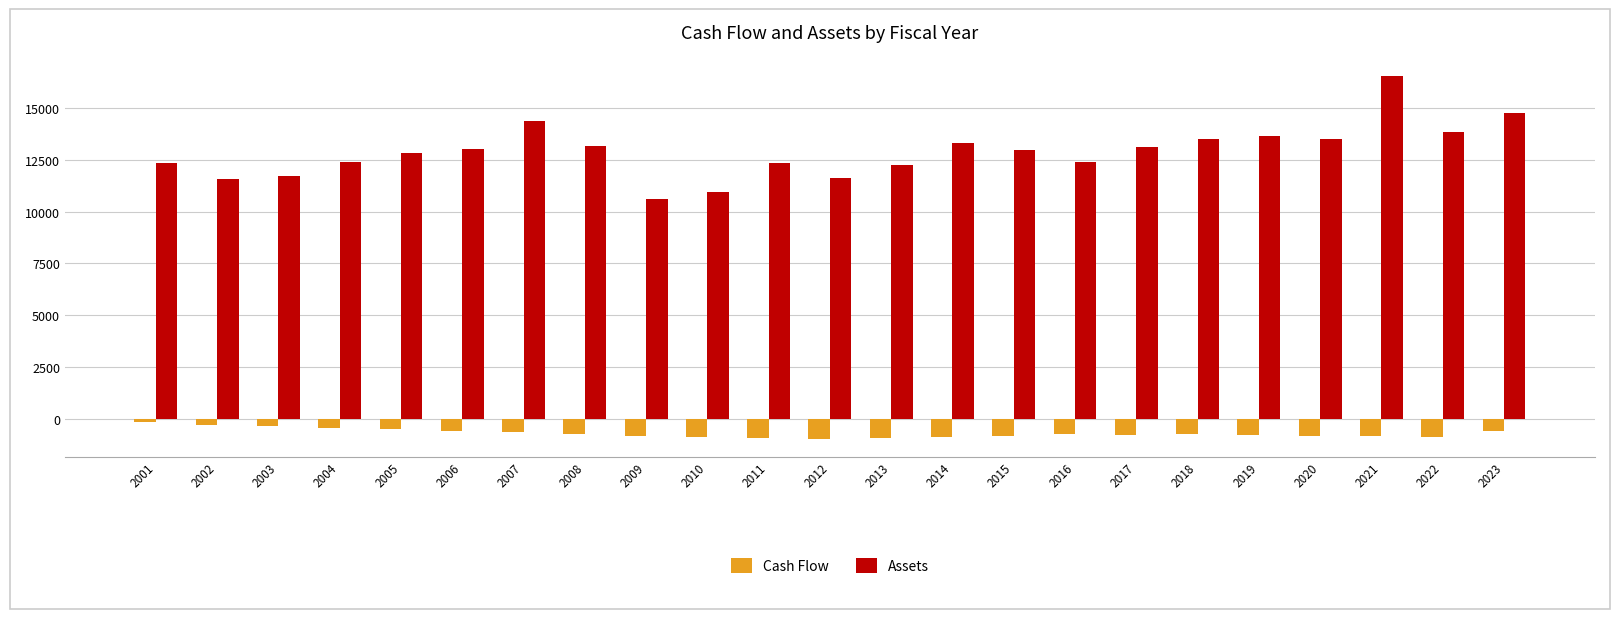

What is the sum of the Assets values at 2018 and 2001?

25860.8